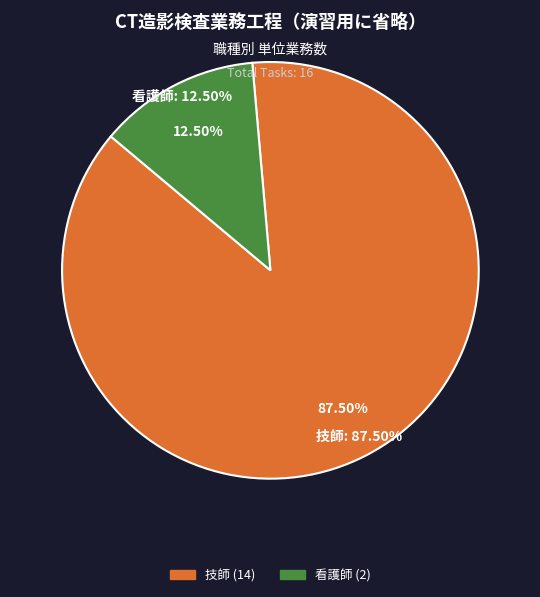

Between 看護師 and 技師, which is larger?

技師